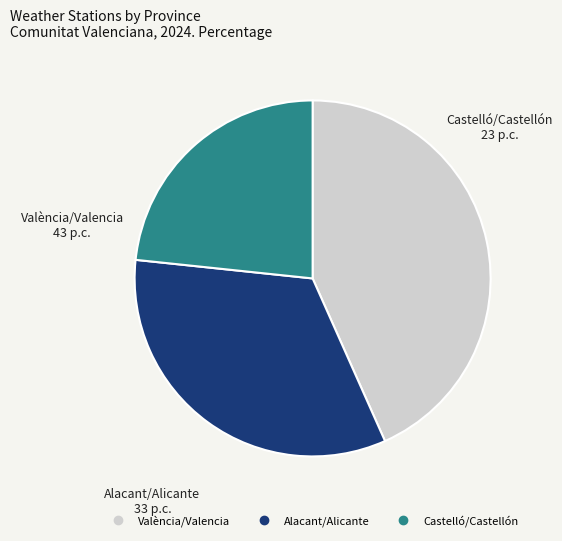

What is the ratio of the value at Castelló/Castellón to the value at Alacant/Alicante?

0.7